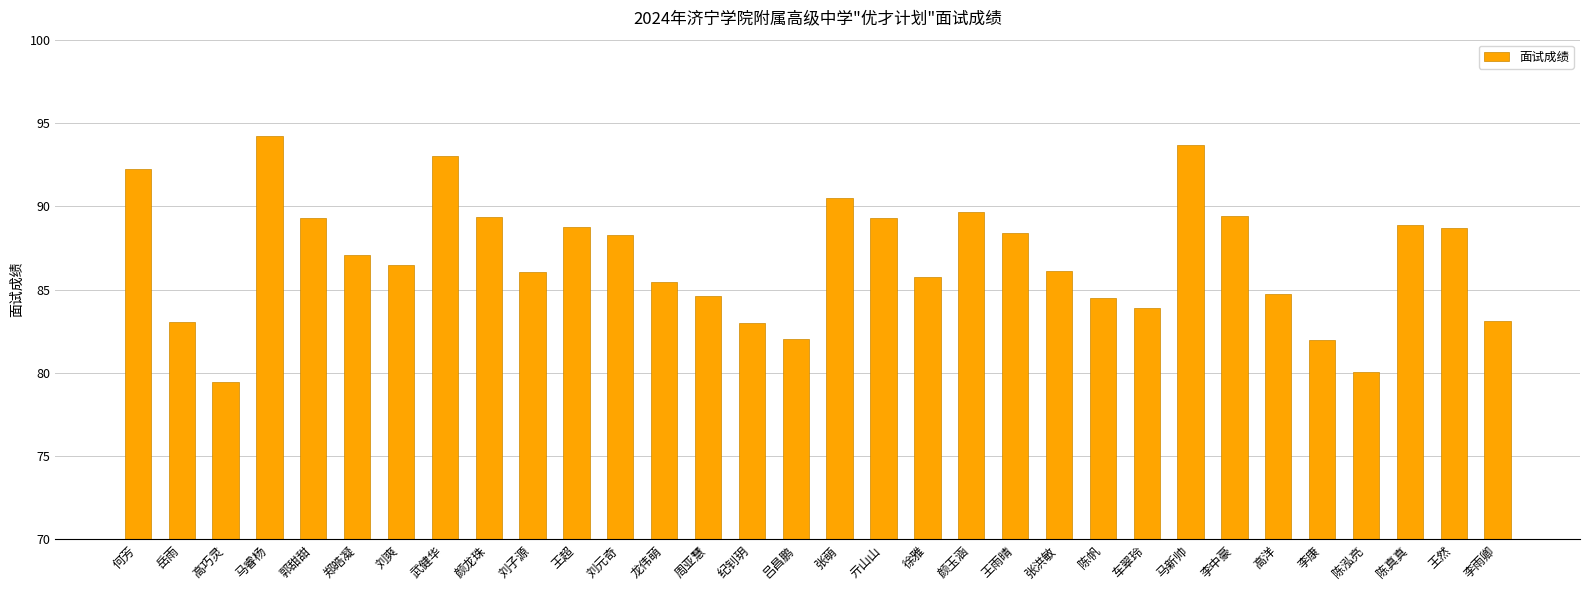

What is the ratio of the value at 龙伟萌 to the value at 郑皓凝?

1.0